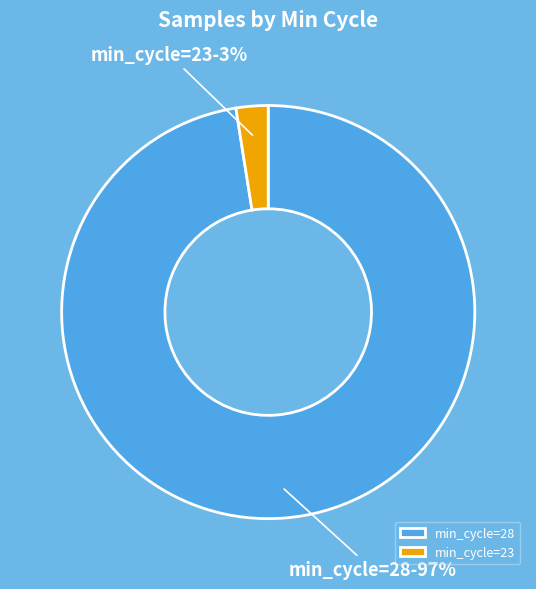

Between min_cycle=23 and min_cycle=28, which is larger?

min_cycle=28